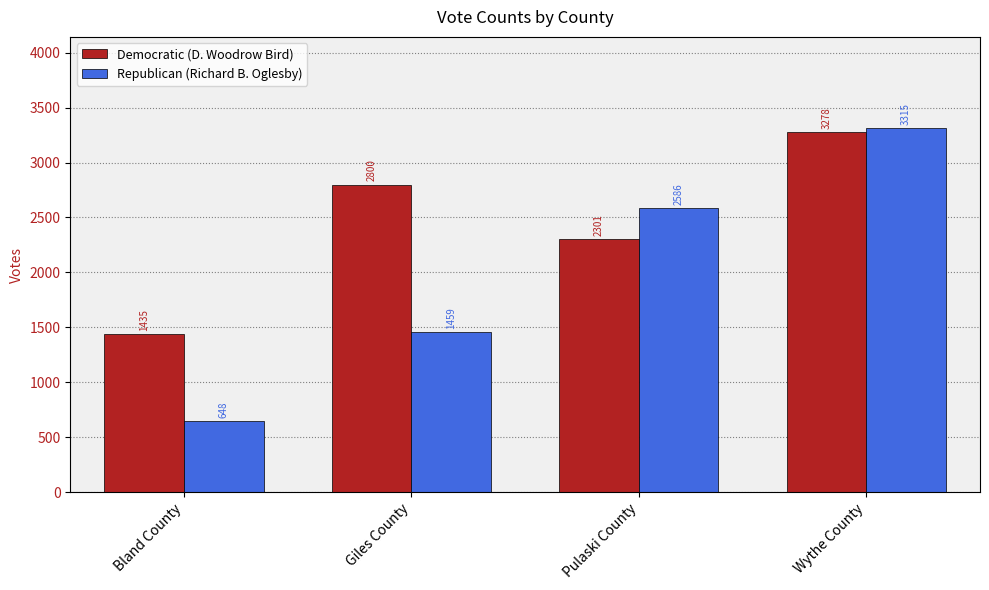

At which category is the sum across all series the highest?

Wythe County